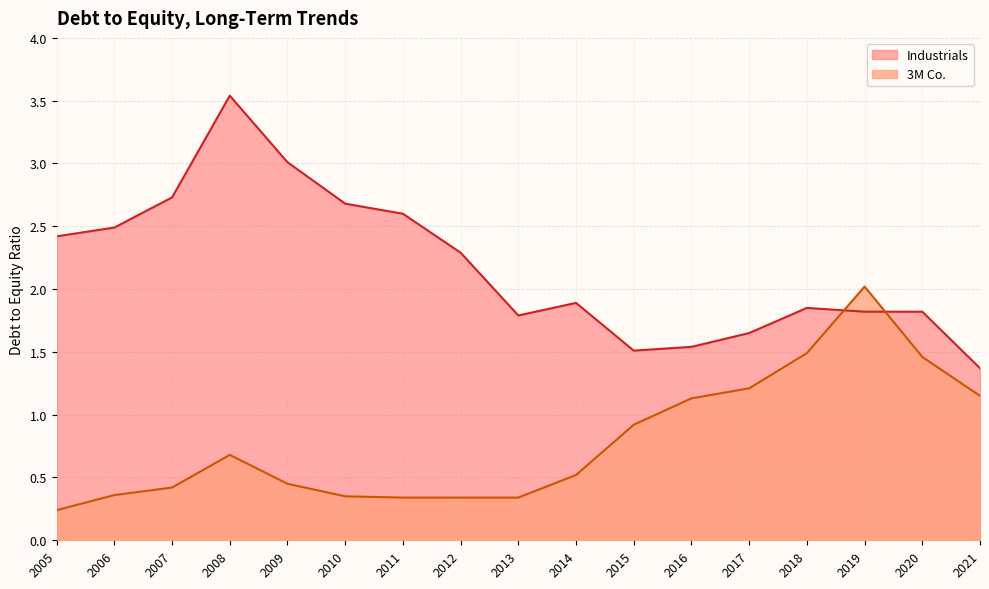

Where do Industrials and 3M Co. first cross each other?

2018 and 2019